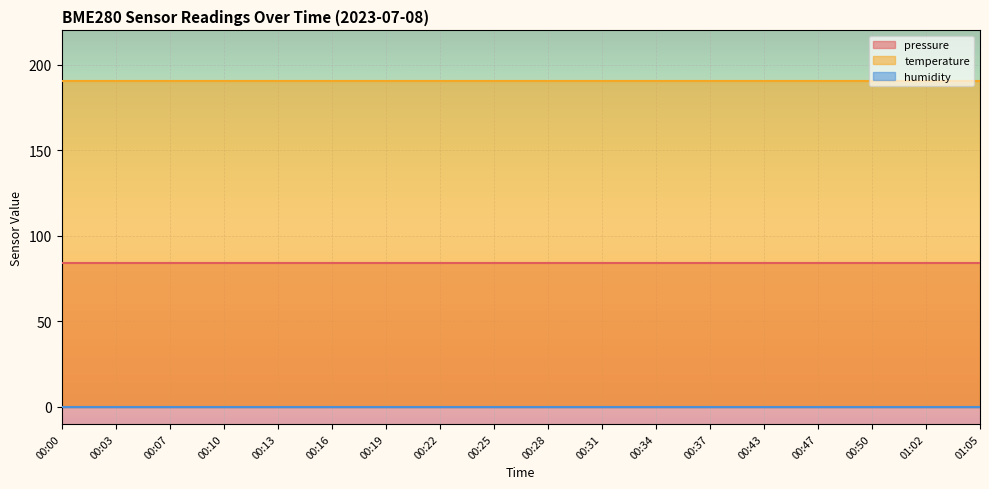

What is the total value across all series at 00:16?

274.4